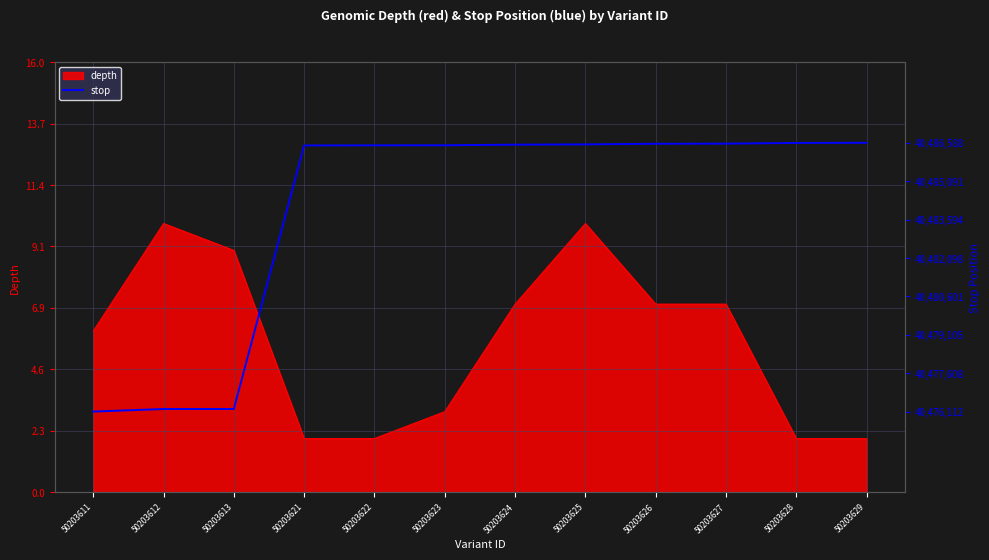

What is the smallest value displayed?

40476112